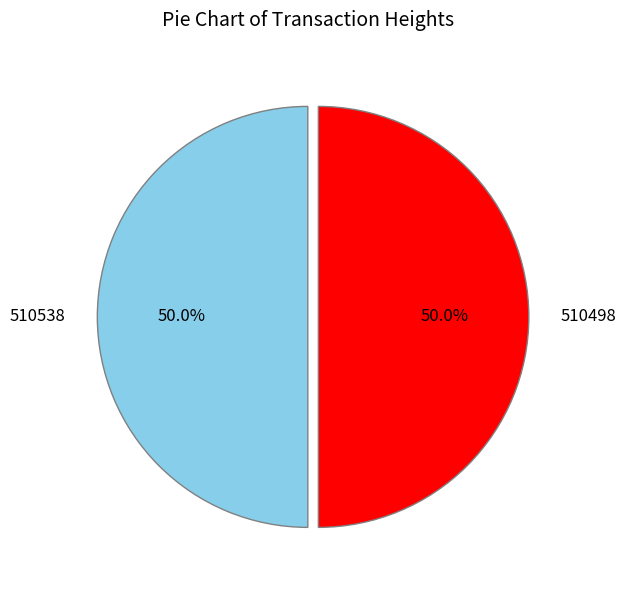

What is the ratio of the value at 510498 to the value at 510538?

1.0